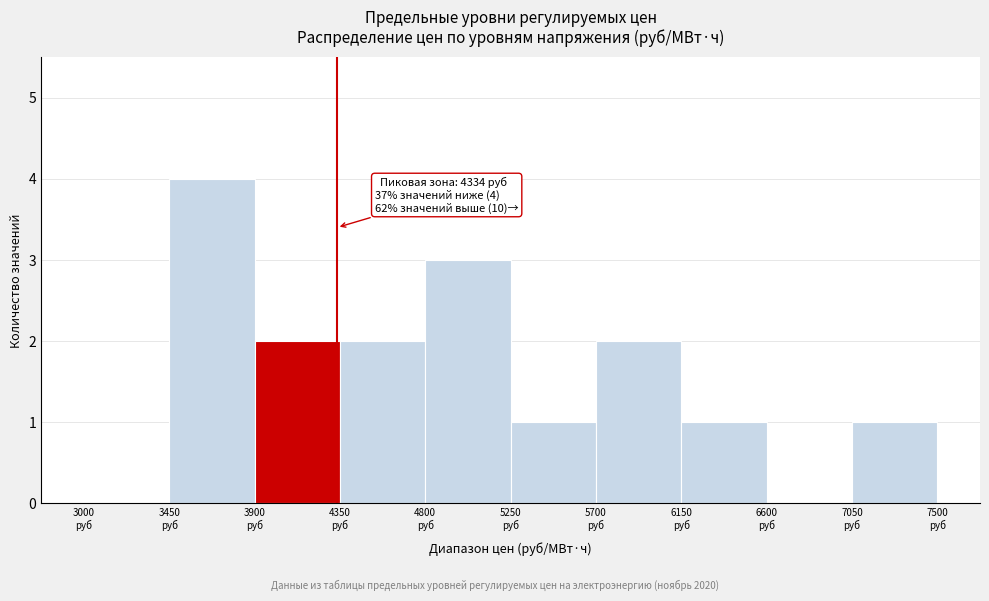

Which range on the x-axis has the tallest bar?

3450 to 3900